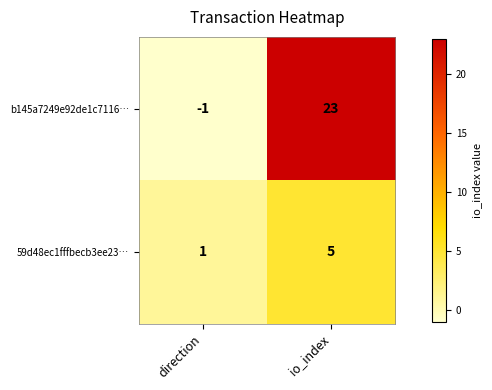

What is the difference between the maximum and minimum values in the 59d48ec1fffbecb3ee23… series?

4